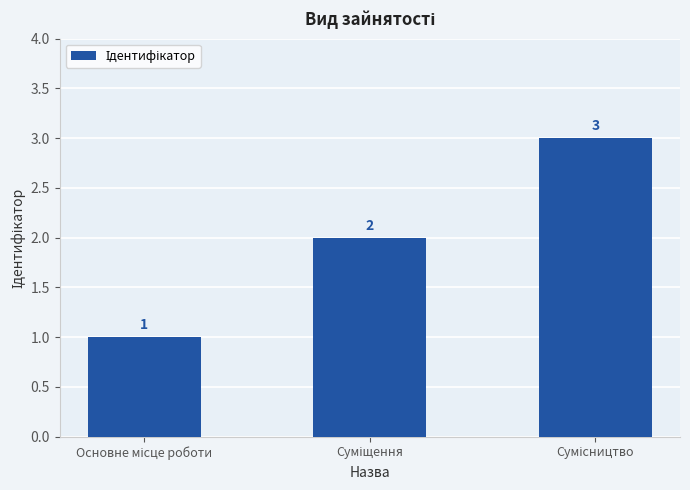

How many values are between 1 and 3?

3